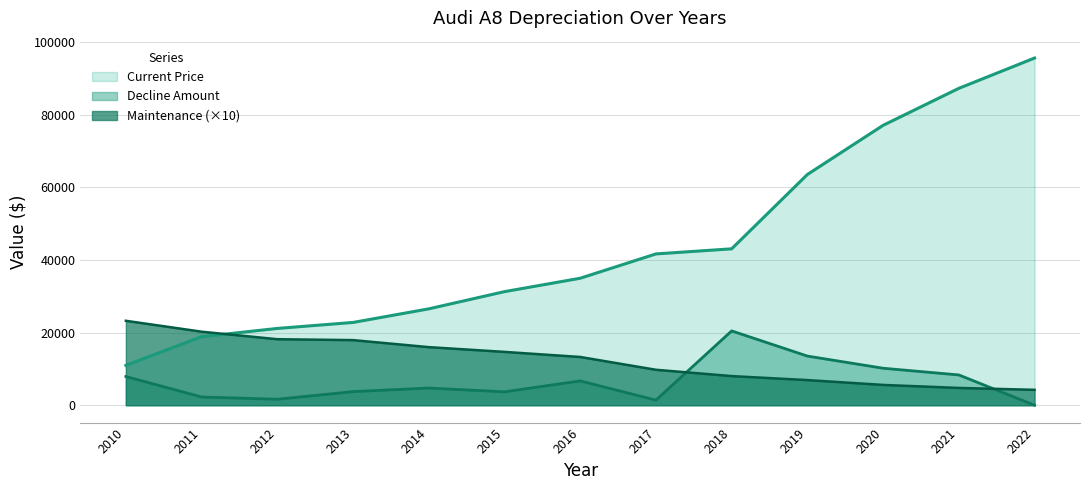

How many lines are shown in the chart?

3